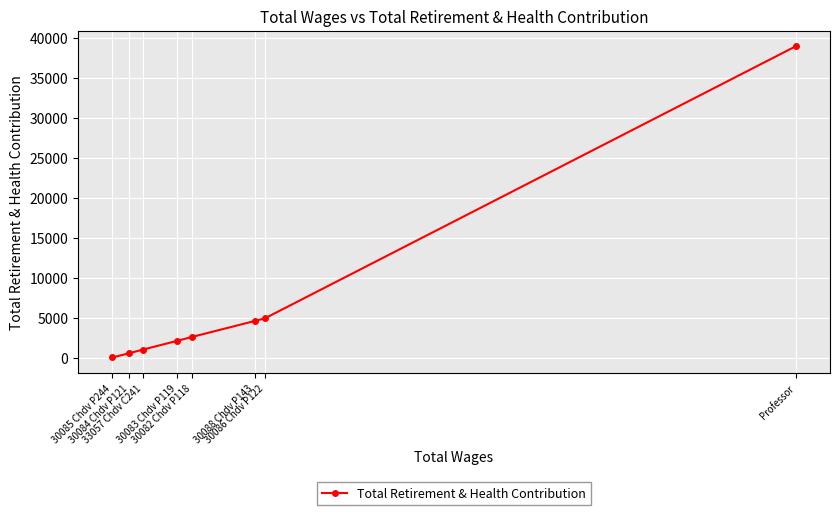

Rank the categories by value from lowest to highest.

30085 Chdv P244, 30084 Chdv P121, 33057 Chdv C241, 30083 Chdv P119, 30082 Chdv P118, 30088 Chdv P143, 30086 Chdv P122, Professor